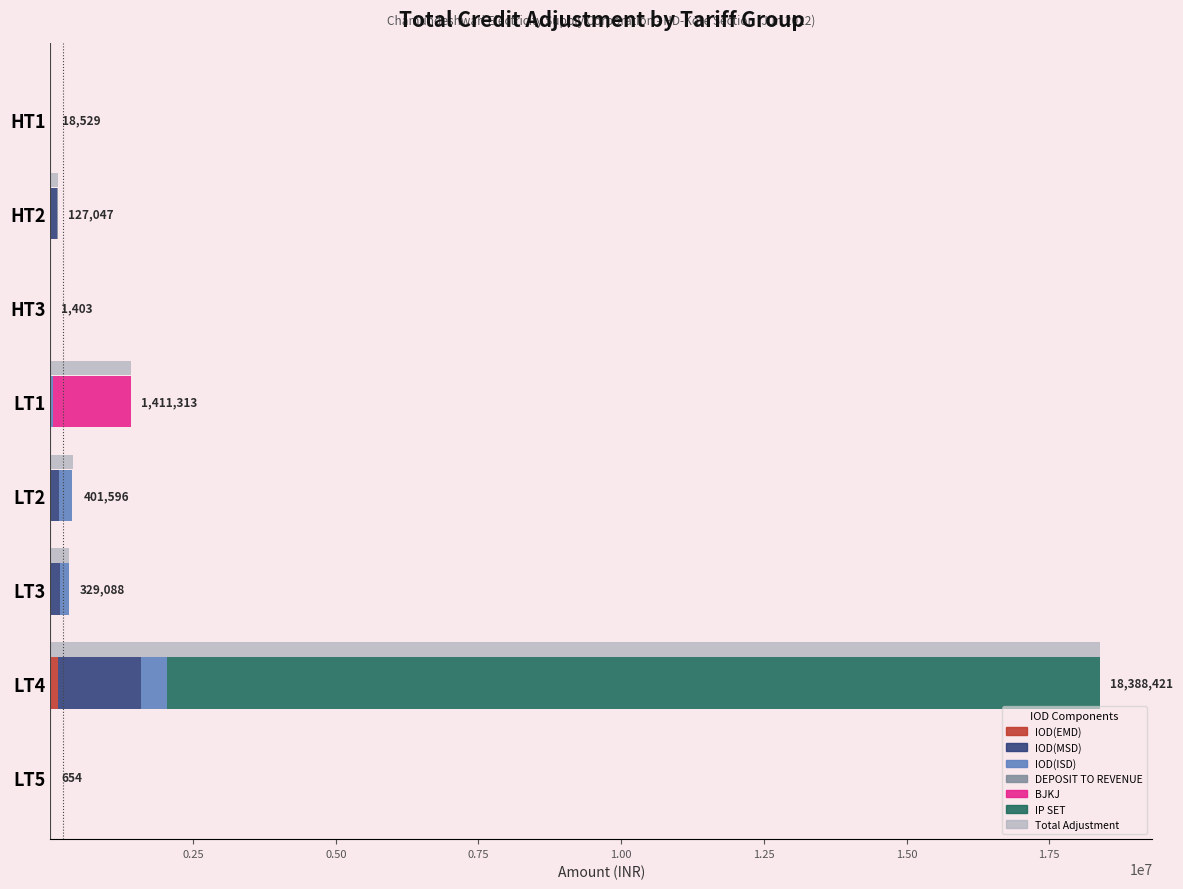

Reading left to right, transcribe all the data shown in this chart.

IOD(EMD): HT1=2389.3	HT2=3706.6	HT3=0.0	LT1=0.0	LT2=15969.6	LT3=9784.5	LT4=126159.3	LT5=0.0
IOD(MSD): HT1=14016.5	HT2=114407.3	HT3=1402.5	LT1=6.6	LT2=142546.8	LT3=150829.5	LT4=1461280.3	LT5=653.5
IOD(ISD): HT1=3332.2	HT2=2550.0	HT3=0.0	LT1=46256.6	LT2=221680.9	LT3=157846.4	LT4=454766.0	LT5=0.0
DEPOSIT TO REVENUE: HT1=0.0	HT2=17630.0	HT3=0.0	LT1=0.0	LT2=1268.0	LT3=6993.0	LT4=0.0	LT5=0.0
BJKJ: HT1=0.0	HT2=0.0	HT3=0.0	LT1=1365003.9	LT2=411.4	LT3=0.0	LT4=0.0	LT5=0.0
IP SET: HT1=0.0	HT2=0.0	HT3=0.0	LT1=0.0	LT2=0.0	LT3=0.0	LT4=16346150.4	LT5=0.0